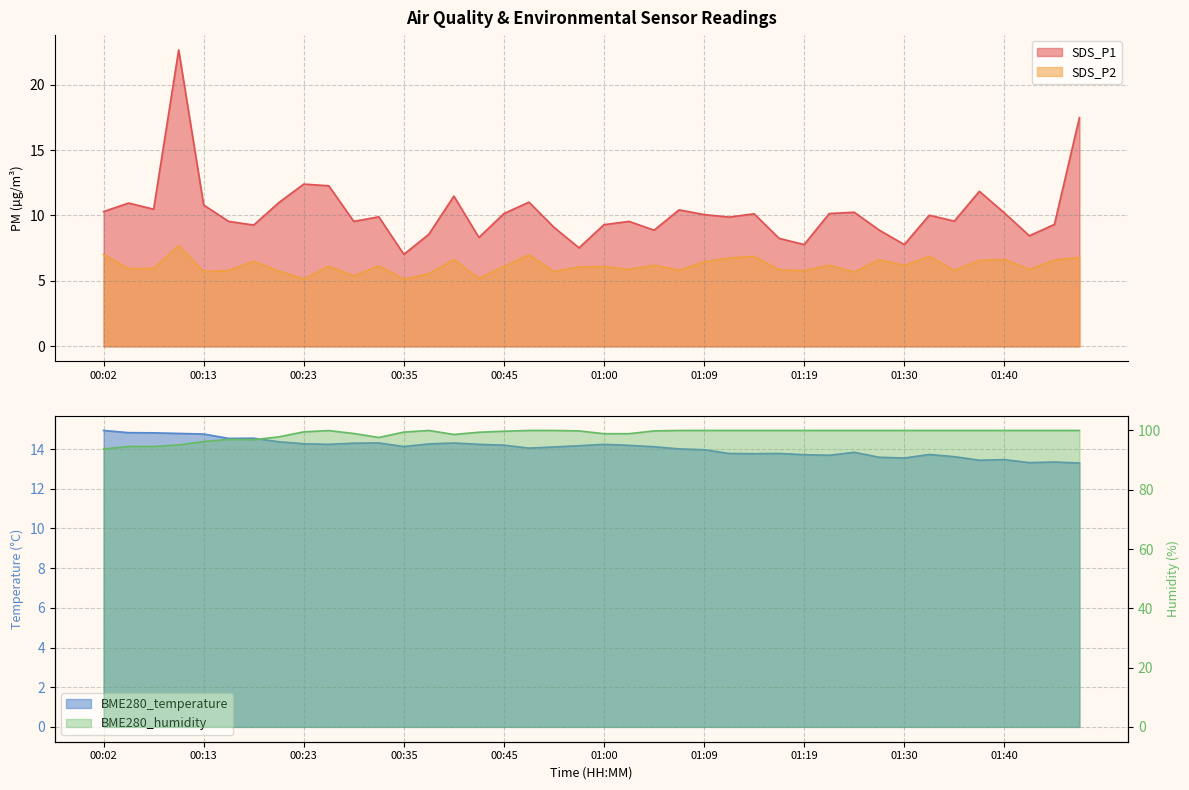

Reading left to right, extract all data points from this chart.

SDS_P1: 10.3	10.9	10.5	22.6	10.8	9.6	9.3	11.0	12.4	12.3	9.6	9.9	7.0	8.6	11.5	8.3	10.2	11.0	9.1	7.5	9.3	9.6	8.9	10.4	10.1	9.9	10.1	8.2	7.8	10.2	10.2	8.9	7.8	10.0	9.6	11.8	10.2	8.4	9.3	17.5
SDS_P2: 7.0	5.9	6.0	7.7	5.7	5.8	6.5	5.8	5.2	6.1	5.4	6.2	5.1	5.5	6.6	5.2	6.1	7.0	5.7	6.1	6.1	5.9	6.2	5.8	6.5	6.8	6.9	5.8	5.8	6.2	5.7	6.6	6.2	6.9	5.8	6.6	6.7	5.9	6.6	6.8
BME280_temperature: 14.9	14.8	14.8	14.8	14.8	14.5	14.6	14.4	14.3	14.2	14.3	14.3	14.1	14.3	14.3	14.2	14.2	14.1	14.1	14.2	14.2	14.2	14.1	14.0	14.0	13.8	13.8	13.8	13.7	13.7	13.8	13.6	13.6	13.7	13.6	13.4	13.5	13.3	13.3	13.3
BME280_humidity: 93.7	94.6	94.6	95.1	96.2	97.0	96.9	97.8	99.5	100.0	99.0	97.6	99.5	100.0	98.6	99.4	99.7	100.0	100.0	99.8	98.9	98.9	99.8	100.0	100.0	100.0	100.0	100.0	100.0	100.0	100.0	100.0	100.0	100.0	100.0	100.0	100.0	100.0	100.0	100.0